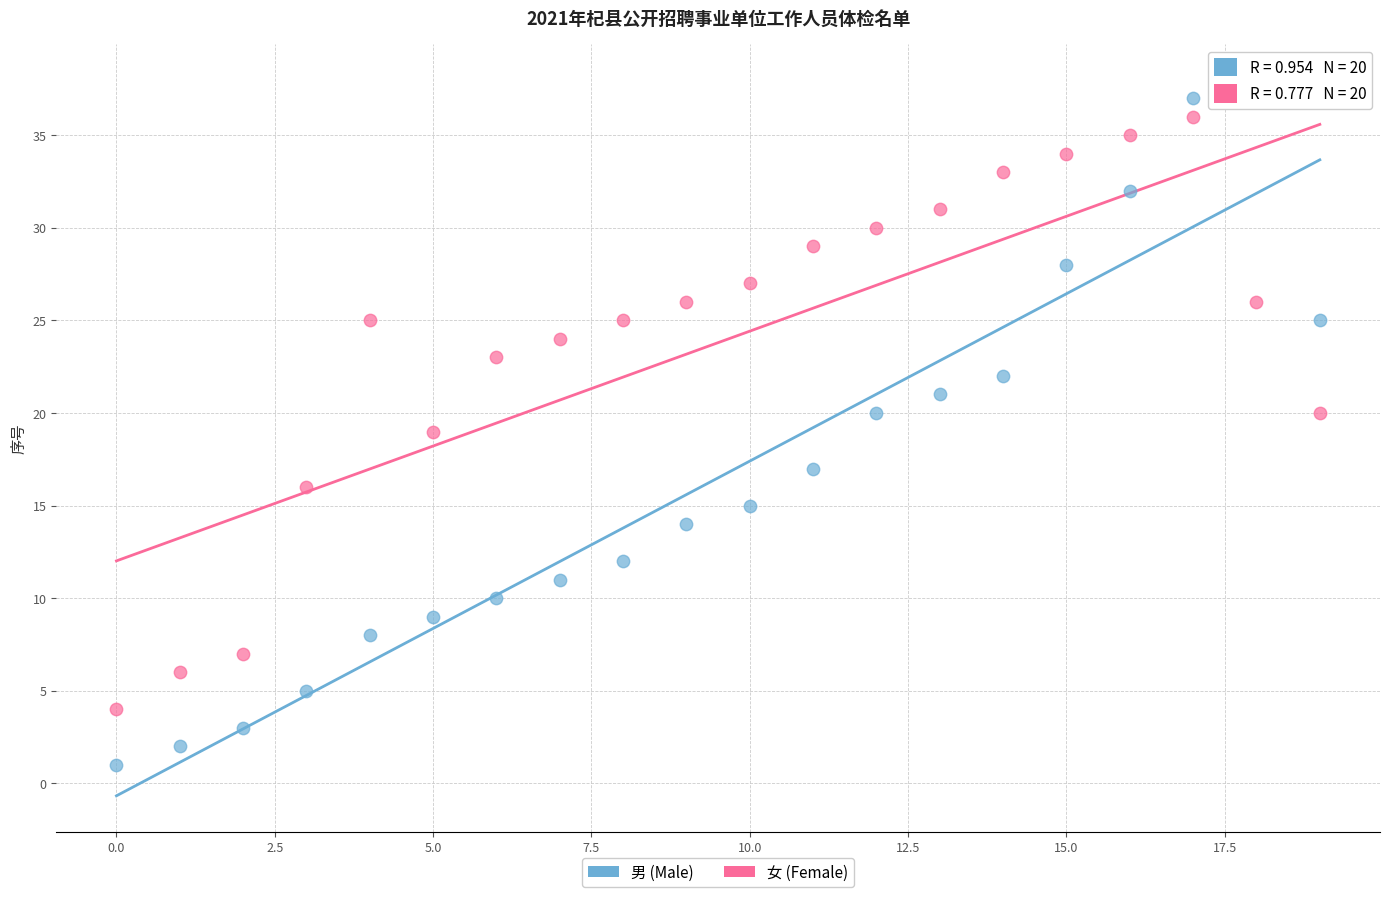

Which series has the widest spread of Y values?

男 (Male)